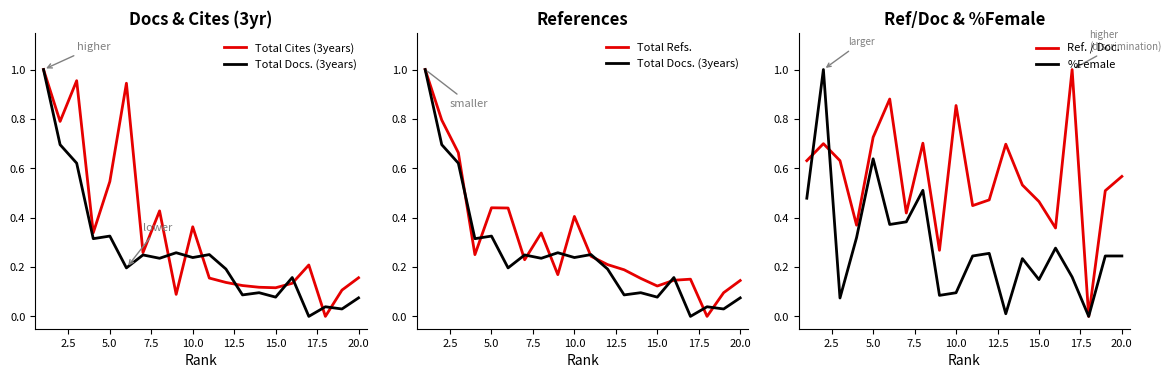

Is it true that %Female equals 0.1 at 10?

False